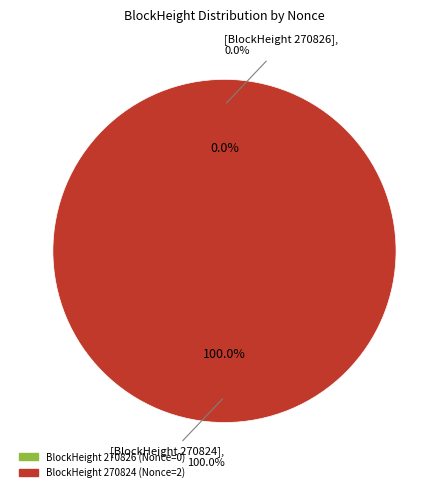

Is there a majority slice in this chart?

Yes